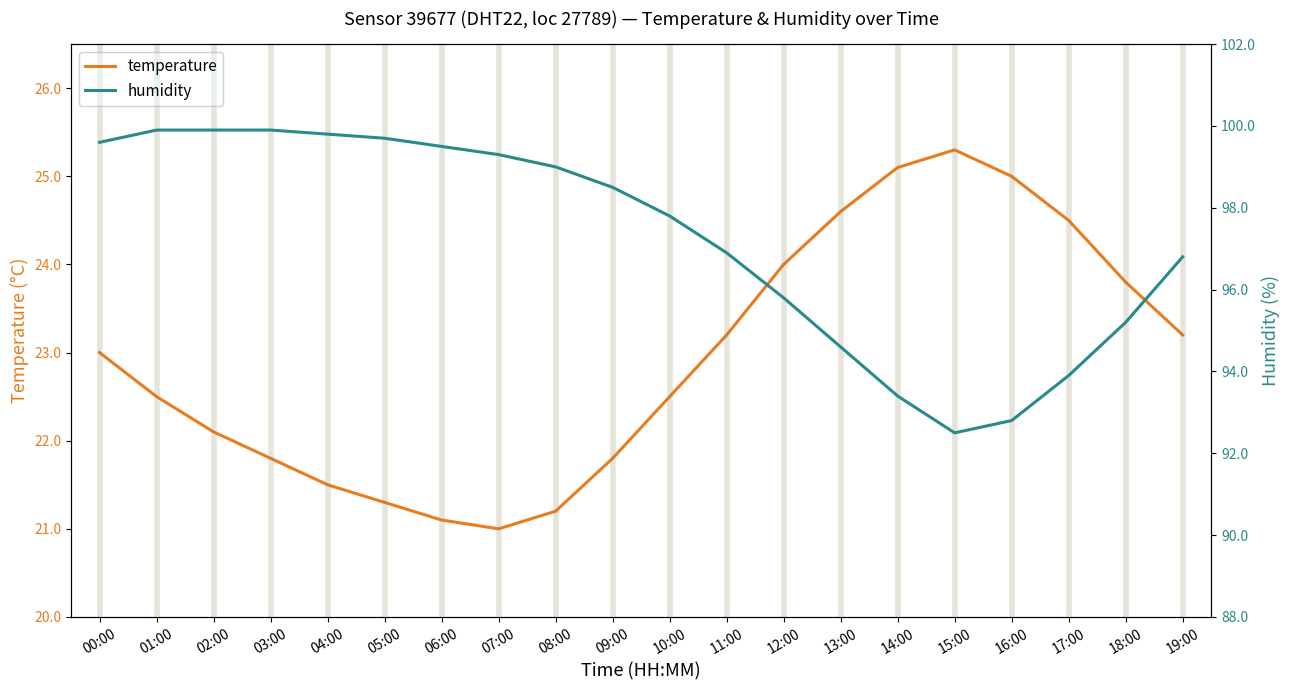

At which category does humidity reach its first local valley?

15:00